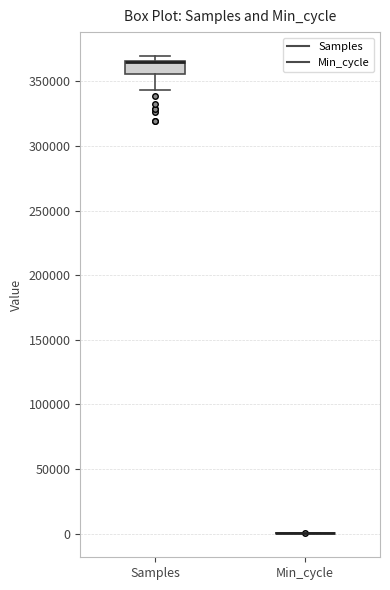

Reading left to right, transcribe this box plot: for each box, give where its median line is, the range the box spans, and where its two whiskers end, as read against the y-axis. The values are not printed on the chart, so give them approximately, as read against the axis.

Samples: median 365000 (drawn on the box's upper edge), box 355000 to 365000, whiskers 345000 to 370000
Min_cycle: box collapsed to a line at 0, whiskers 0 to 0